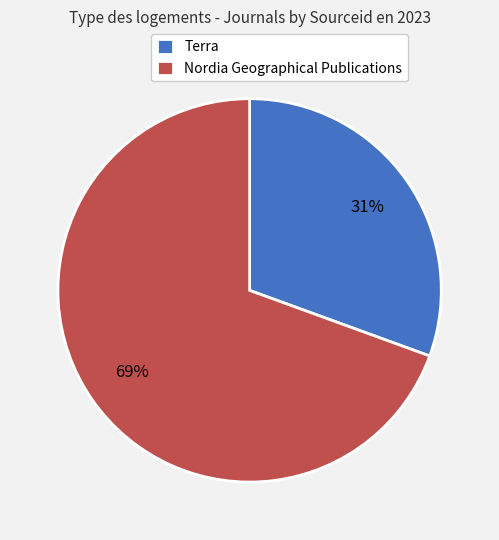

Do Nordia Geographical Publications and Terra together represent more than half of the pie?

Yes